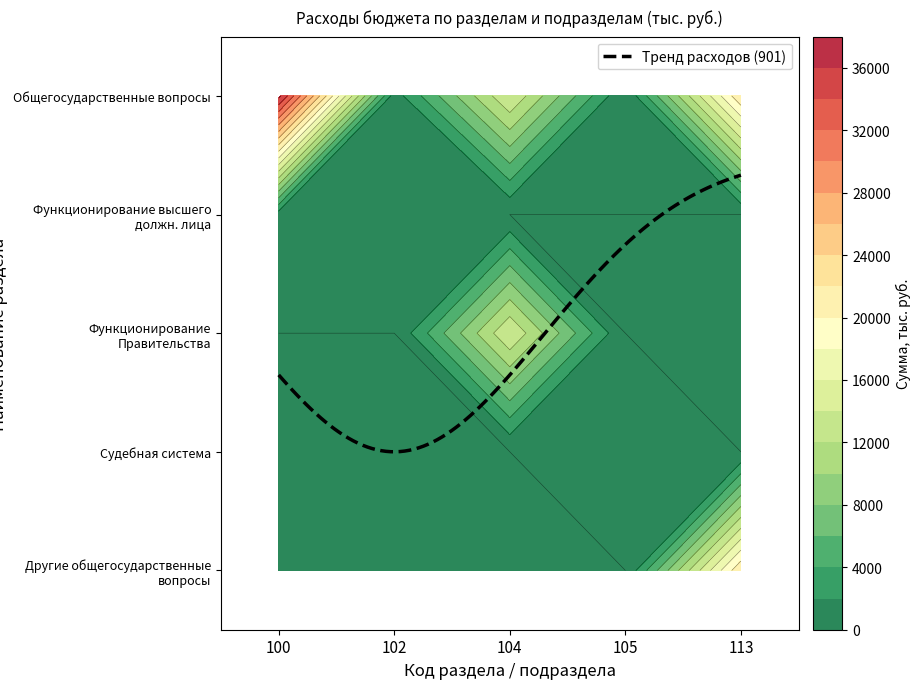

Reading right to left, list all the values displayed in this chart.

100: 21713.8	0.4	13968.1	980.1	36662.4
102: 0.0	0.0	0.0	980.1	980.1
104: 0.0	0.0	13968.1	0.0	0.0
105: 0.0	0.4	0.0	0.0	0.0
113: 21713.8	0.0	0.0	0.0	0.0